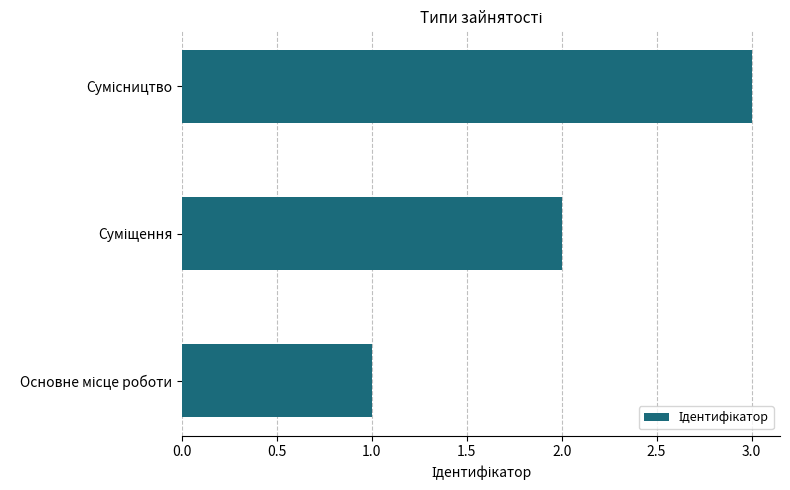

What is the sum of all values?

6